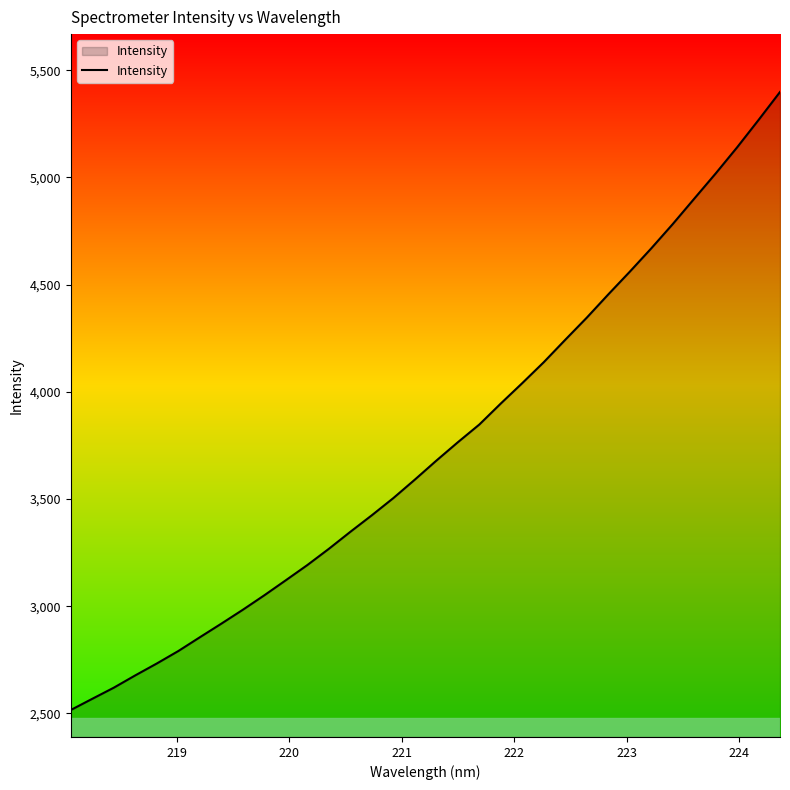

What is the difference between the maximum and minimum values?

2883.1